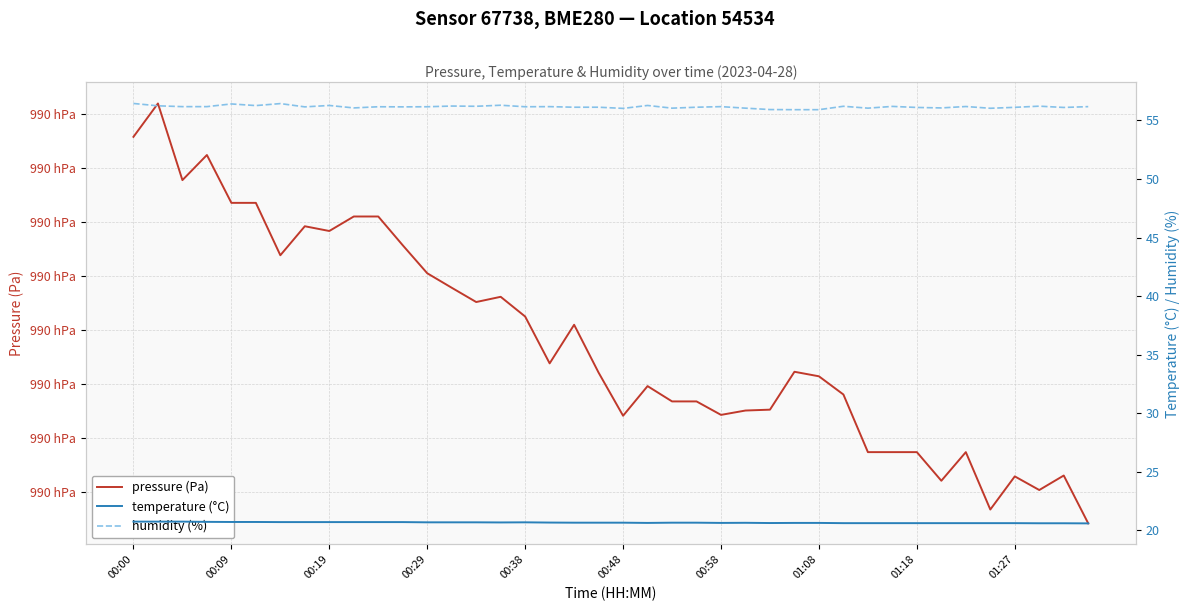

Reading left to right, transcribe all the data shown in this chart.

pressure (Pa): 99045.8	99052.0	99037.8	99042.4	99033.6	99033.6	99023.8	99029.2	99028.3	99031.0	99031.0	99025.7	99020.5	99017.8	99015.2	99016.1	99012.5	99003.8	99010.9	99002.1	98994.1	98999.6	98996.7	98996.7	98994.2	98995.0	98995.2	99002.2	99001.4	98998.0	98987.3	98987.3	98987.3	98982.0	98987.3	98976.7	98982.8	98980.3	98983.0	98974.1
temperature (°C): 20.8	20.8	20.8	20.7	20.7	20.7	20.7	20.7	20.7	20.7	20.7	20.7	20.7	20.7	20.7	20.7	20.7	20.7	20.7	20.7	20.7	20.6	20.7	20.7	20.6	20.6	20.6	20.6	20.6	20.6	20.6	20.6	20.6	20.6	20.6	20.6	20.6	20.6	20.6	20.6
humidity (%): 56.5	56.2	56.2	56.2	56.4	56.3	56.4	56.2	56.3	56.1	56.2	56.2	56.2	56.2	56.2	56.3	56.2	56.2	56.1	56.1	56.0	56.3	56.0	56.1	56.2	56.0	55.9	55.9	55.9	56.2	56.0	56.2	56.1	56.1	56.2	56.0	56.1	56.2	56.1	56.2